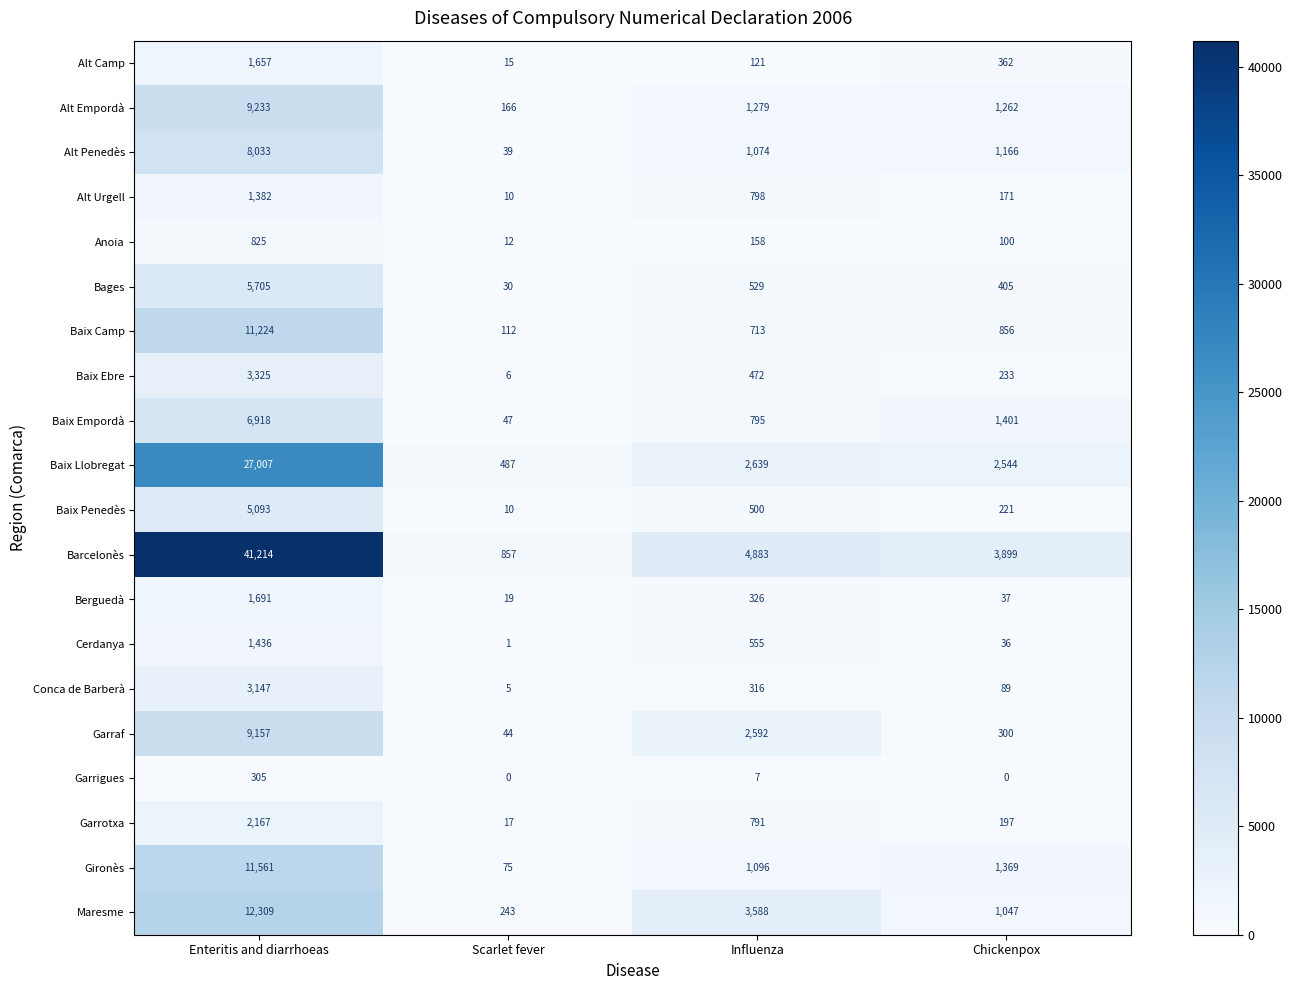

Where does the Garraf series first go above 2592?

Enteritis and diarrhoeas